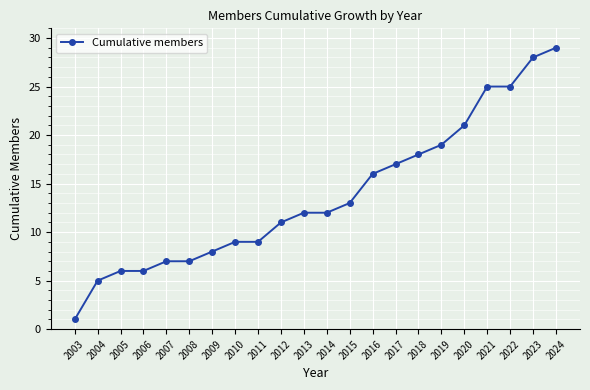

Reading left to right, transcribe all the data shown in this chart.

2003=1	2004=5	2005=6	2006=6	2007=7	2008=7	2009=8	2010=9	2011=9	2012=11	2013=12	2014=12	2015=13	2016=16	2017=17	2018=18	2019=19	2020=21	2021=25	2022=25	2023=28	2024=29